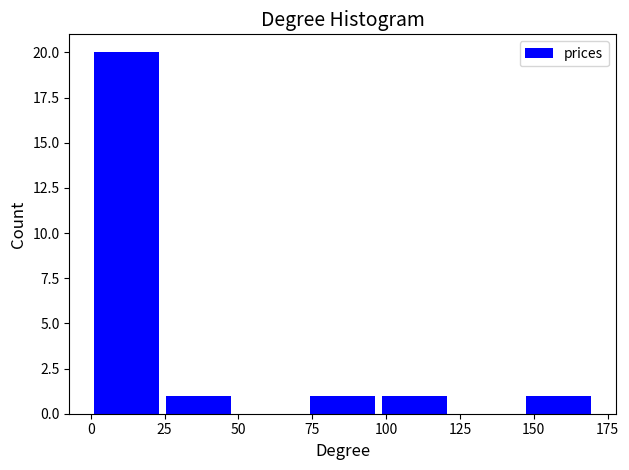

Reading left to right, transcribe this chart: for each bar, give the range it covers on the x-axis and its height. Neither the bar edges nor the heights are printed on the chart, so give them approximately, as read against the axes.

0 to 25: 20
25 to 50: 1
50 to 75: 0
75 to 95: 1
95 to 120: 1
120 to 145: 0
145 to 170: 1